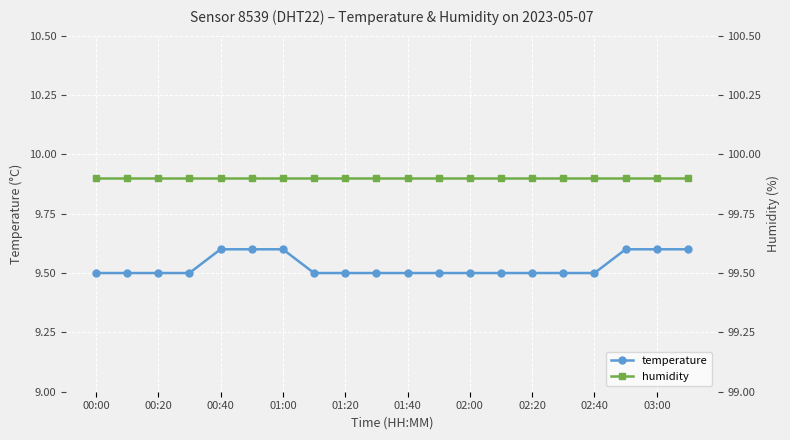

True or false: temperature has a value of 6.0 at 00:20.

False